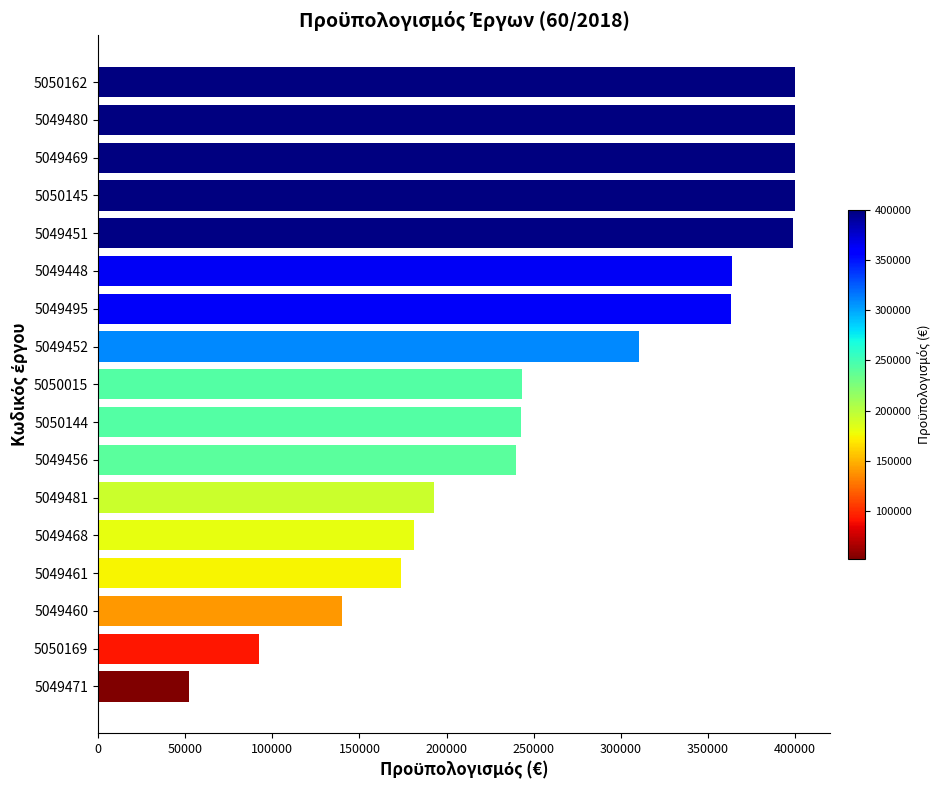

The value at 5049480 is 685388.5. True or false?

False